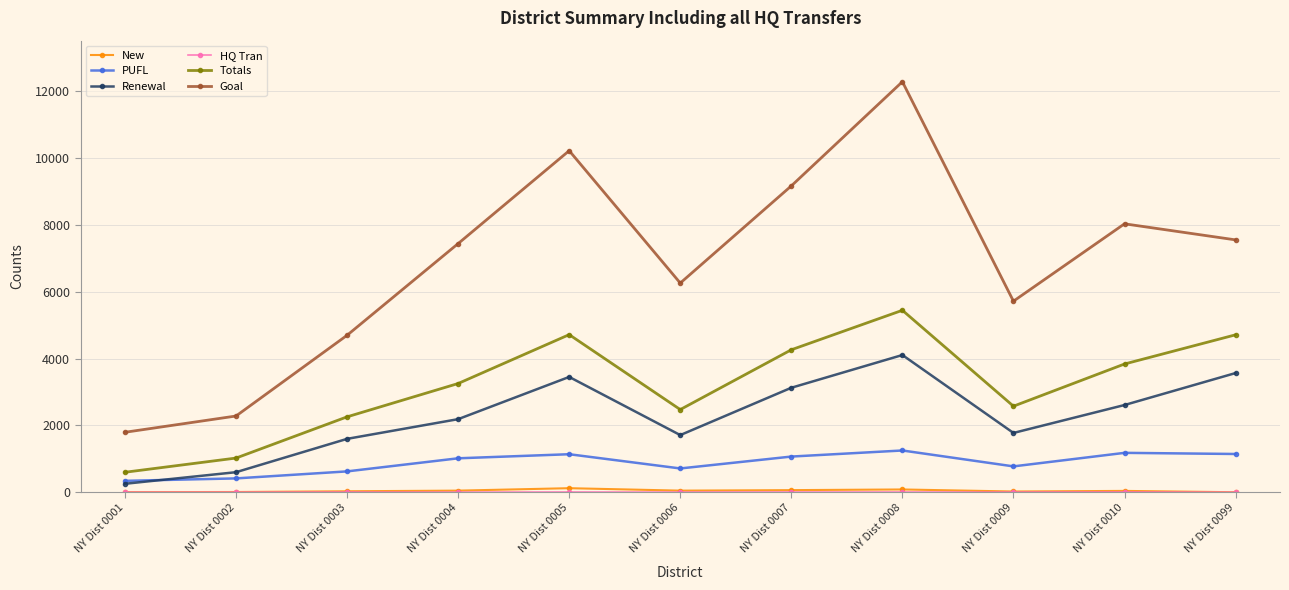

The value of Totals at NY Dist 0002 is 1549. True or false?

False